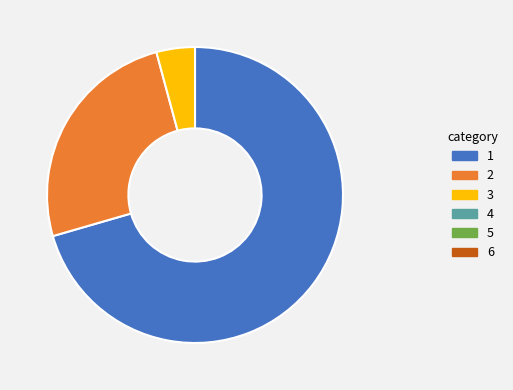

How many slices are in this pie chart?

3